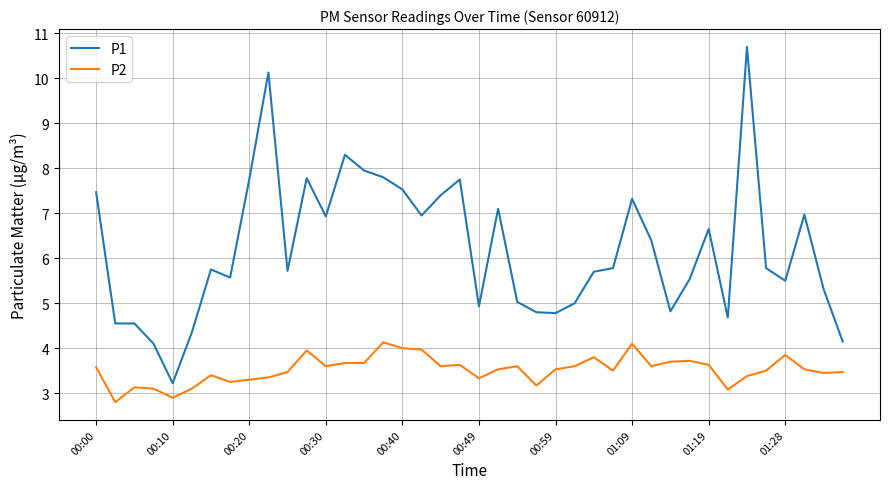

Which series has the largest total across all categories?

P1